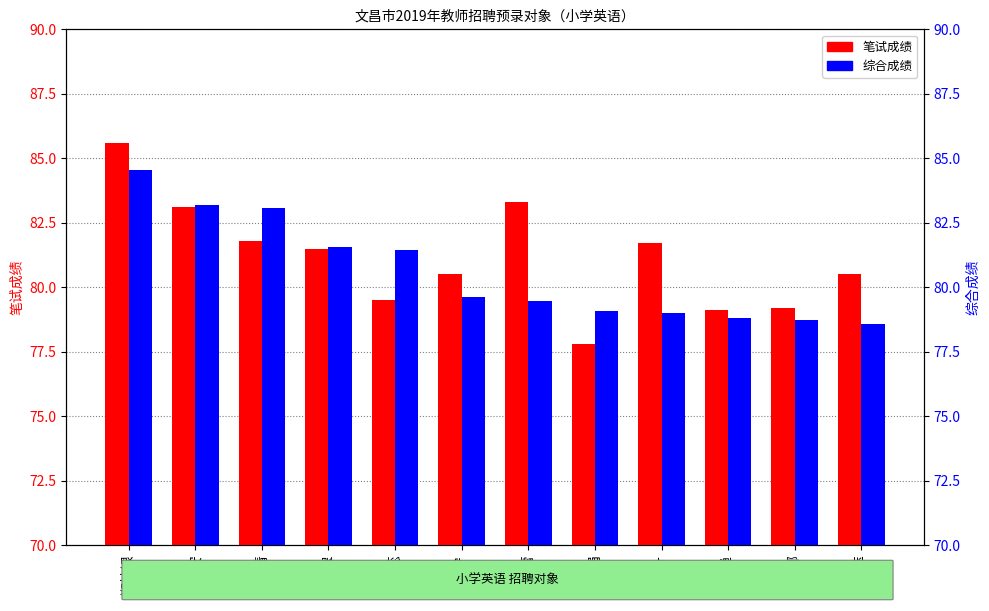

Reading left to right, list all the values displayed in this chart.

笔试成绩: 85.6	83.1	81.8	81.5	79.5	80.5	83.3	77.8	81.7	79.1	79.2	80.5
综合成绩: 84.6	83.2	83.1	81.6	81.4	79.6	79.4	79.1	79.0	78.8	78.7	78.6